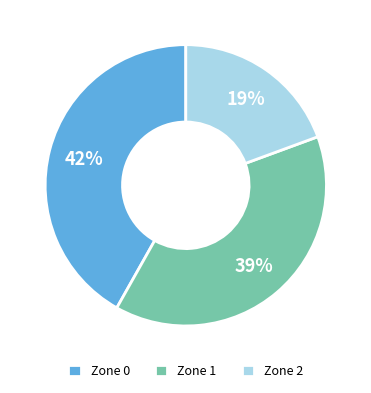

Is it true that Zone 1 is 39% of the pie?

True